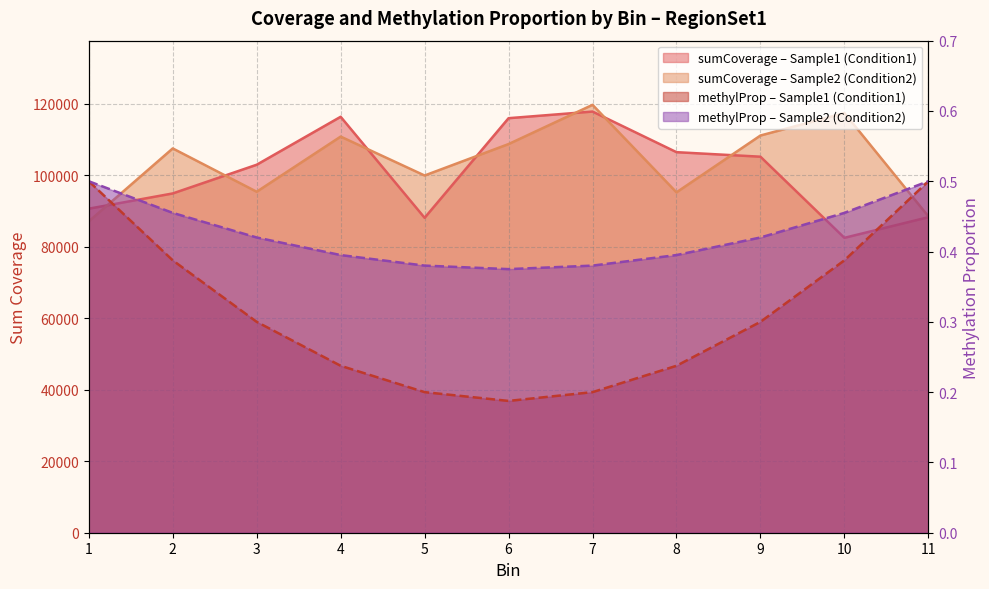

Is it true that Sample1 (Condition1) equals 116326 at 4?

True